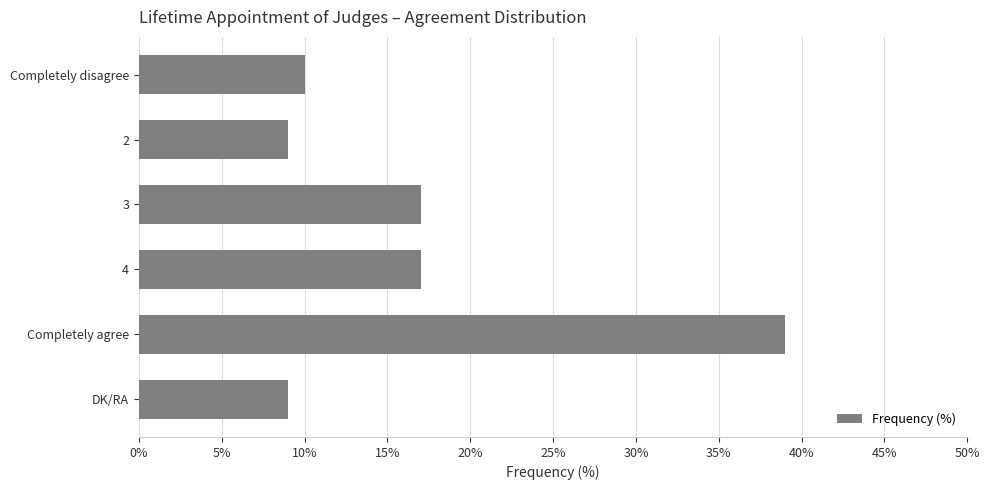

What is the change in value from 2 to 3?

+8